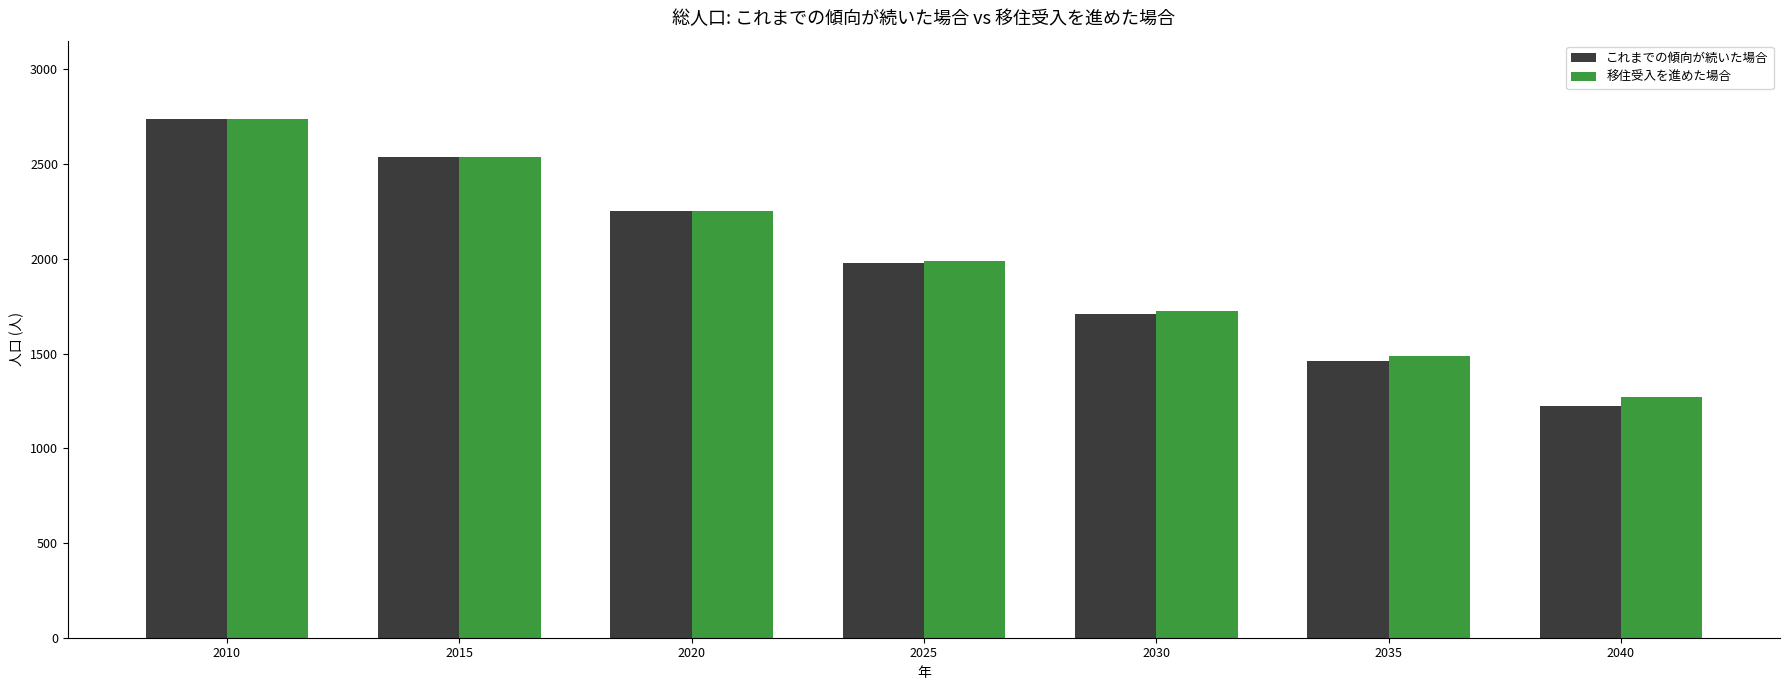

What is the value of the 移住受入を進めた場合 bar at the 5th from the left?

1725